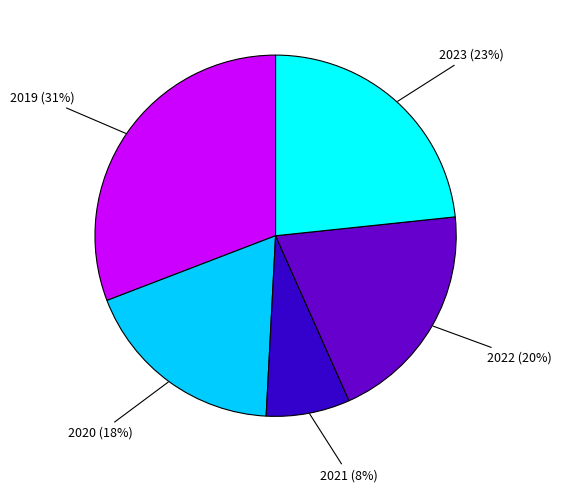

To the nearest percent, what is the average slice percentage?

20%